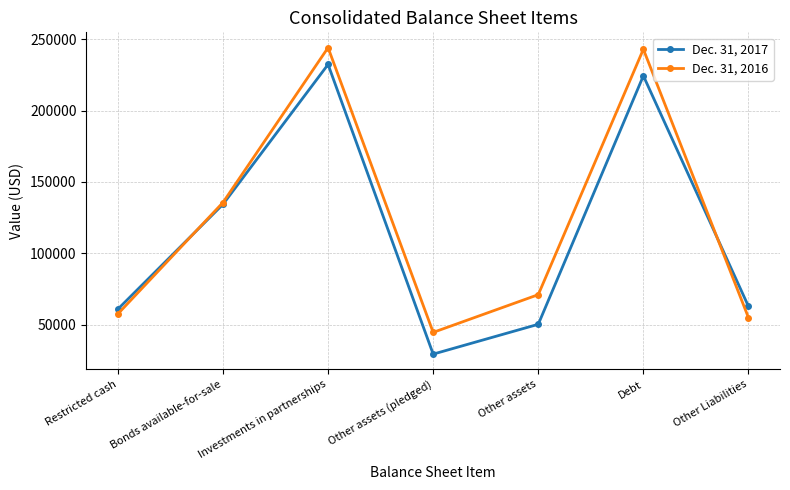

What is the average value of the Dec. 31, 2016 series?

121544